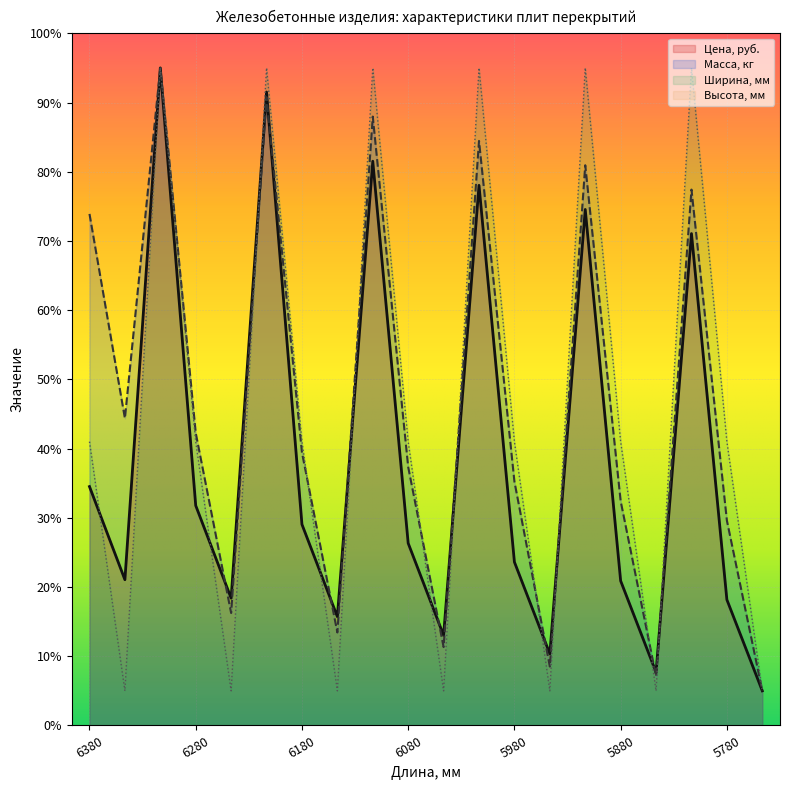

Between 5980 and 5780, which series saw the biggest shift?

Цена, руб.